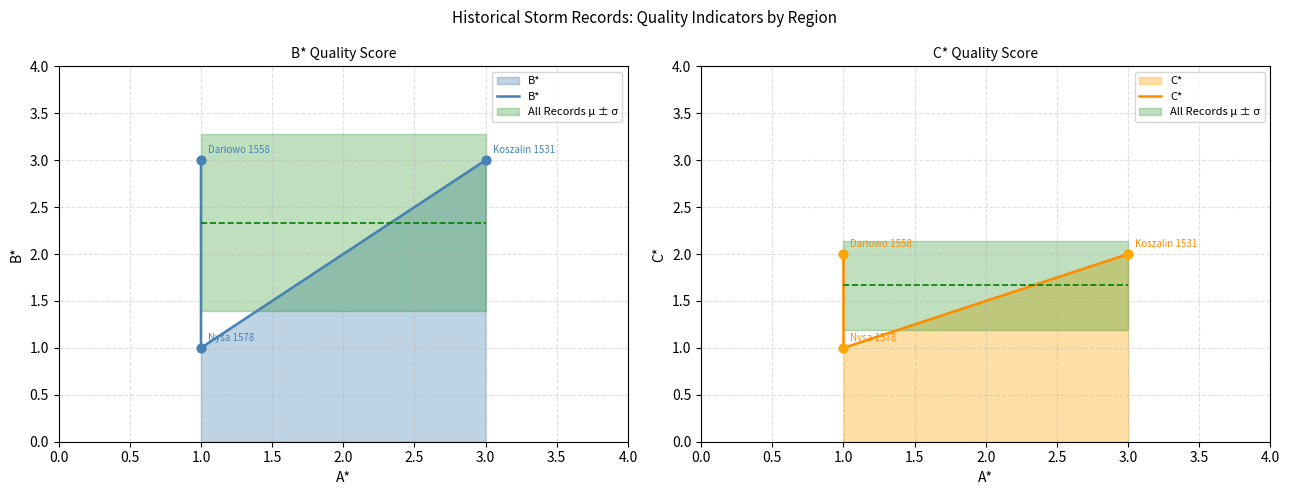

What is the total value across all series at 3.0?

5